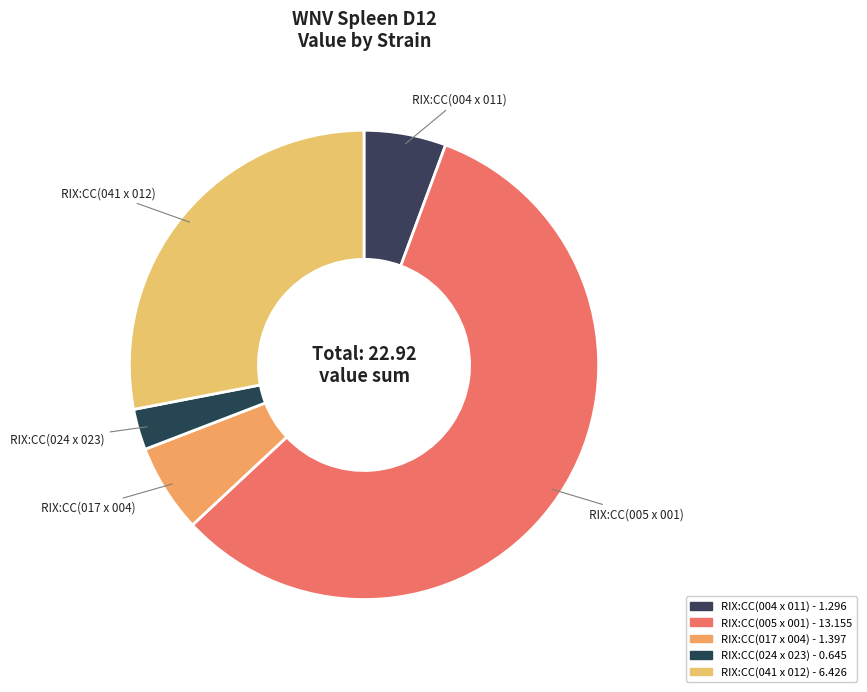

What percentage is NOT represented by RIX:CC(041 x 012)?

72.0%